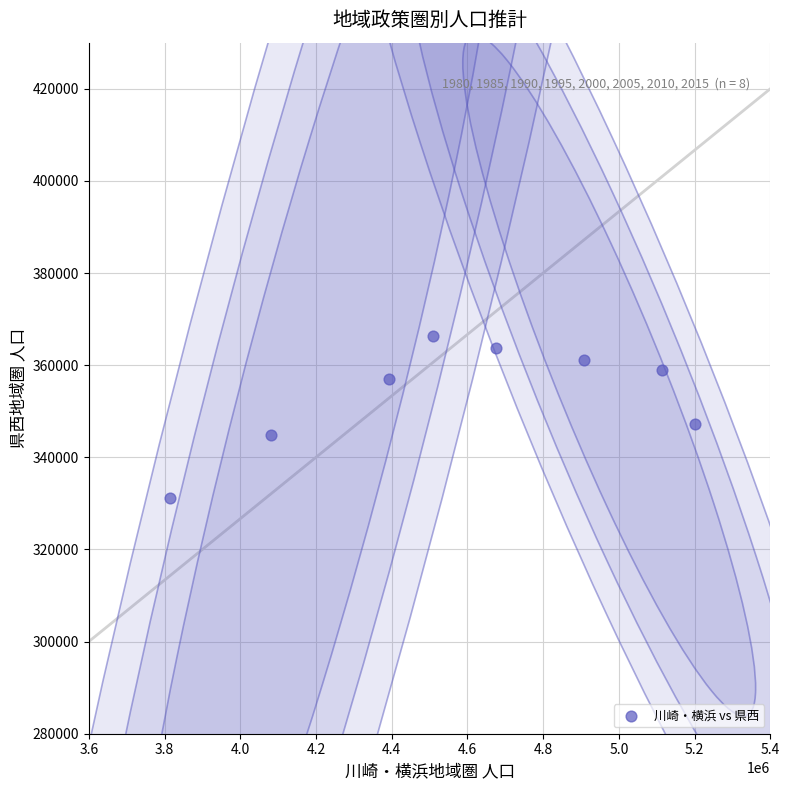

What is the range of Y values (max minus min)?

35183